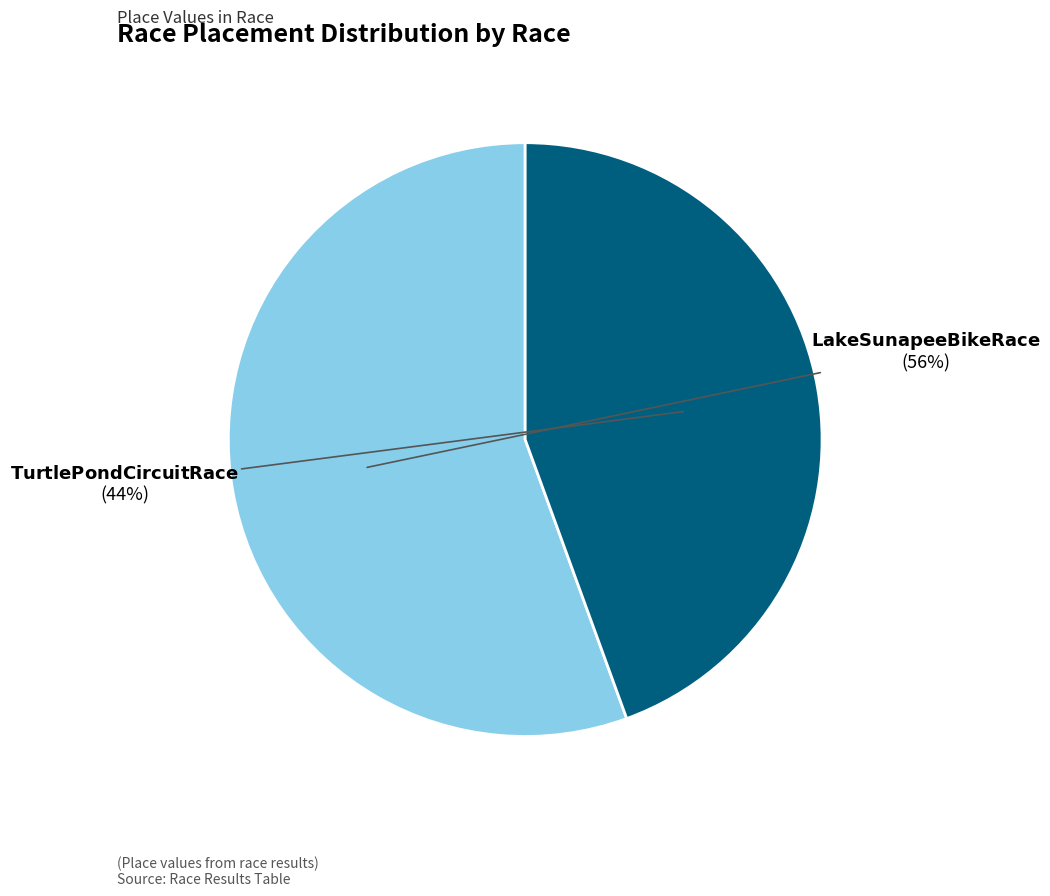

To the nearest percent, what is the average slice percentage?

50%